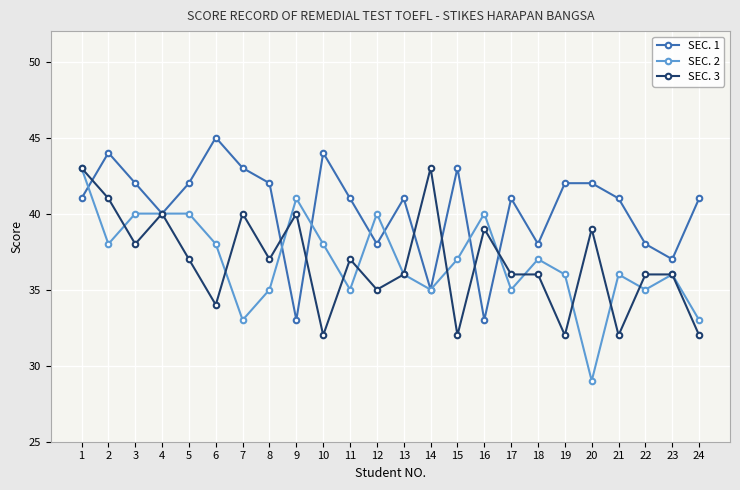

Between which two adjacent categories do SEC. 3 and SEC. 1 first intersect?

1 and 2